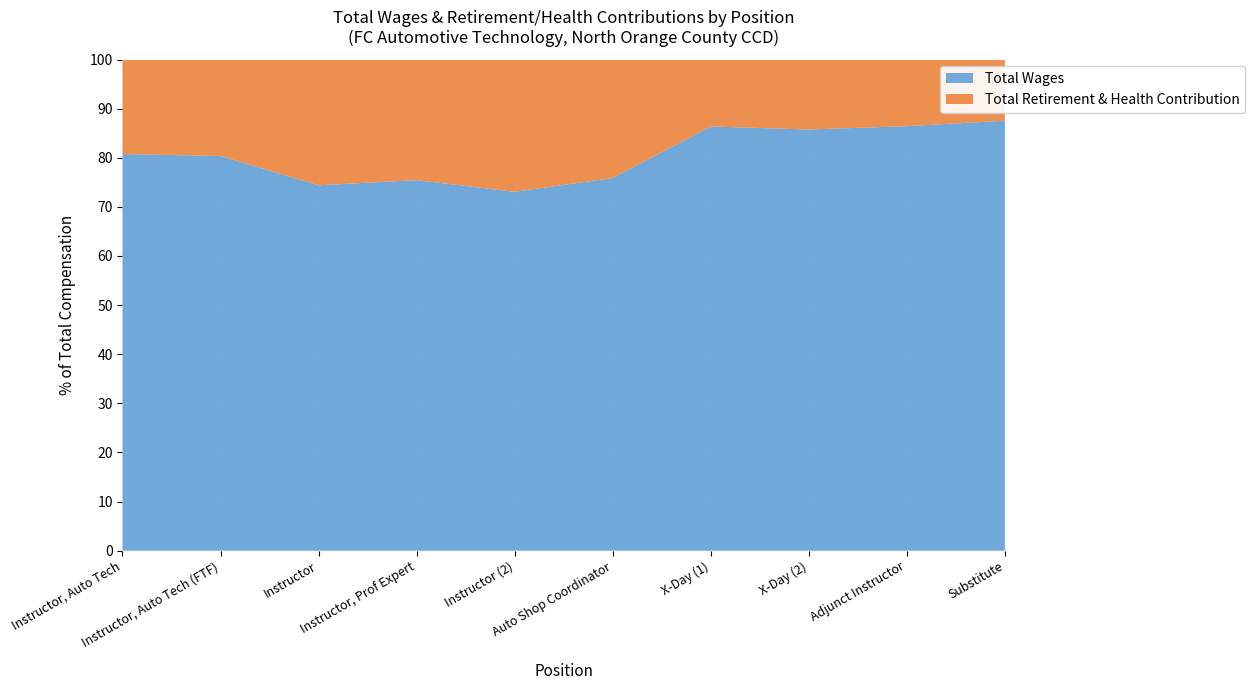

Reading left to right, transcribe all the data shown in this chart.

Total Retirement & Health Contribution: 31364	30395	42220	38982	40940	26180	2405	1746	1129	779
Total Wages: 131614	124384	122670	119784	111087	82358	15235	10512	7190	5474